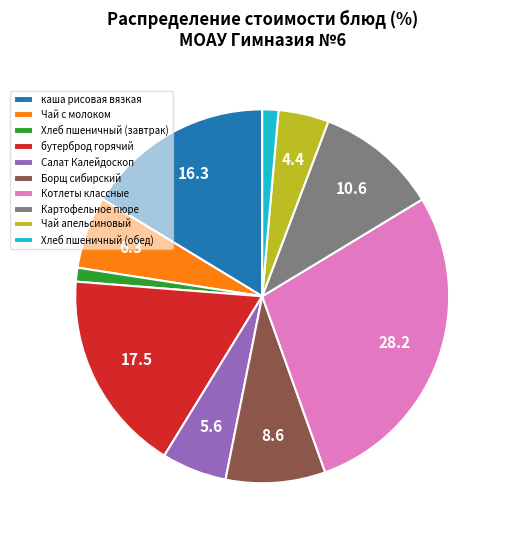

Count the number of slices in the pie.

10